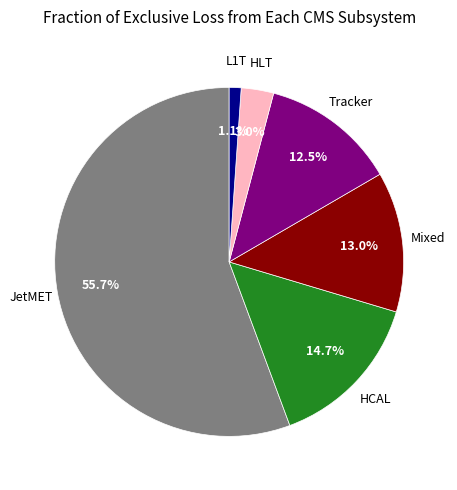

Is there any slice that represents more than half of the pie?

Yes